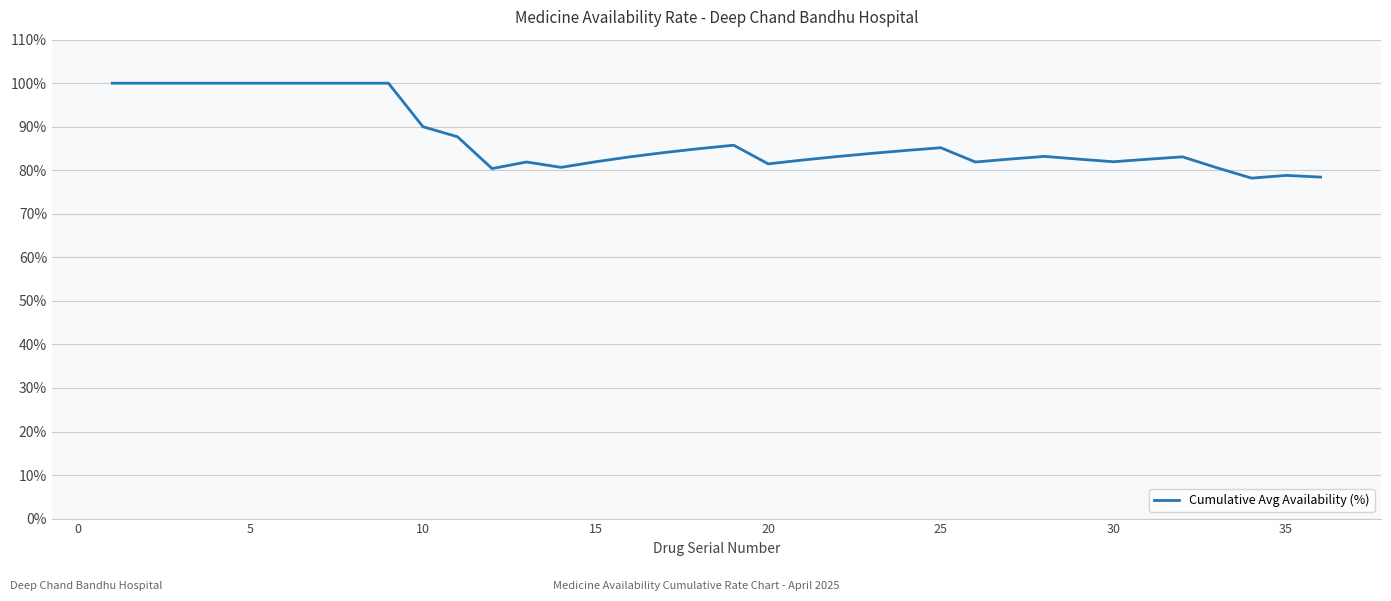

What is the greatest value displayed?

100.0